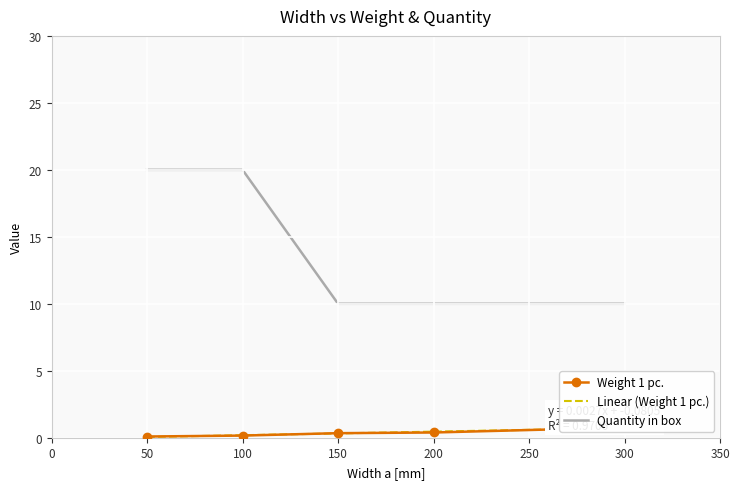

The value of Quantity in box at 100 is 11. True or false?

False